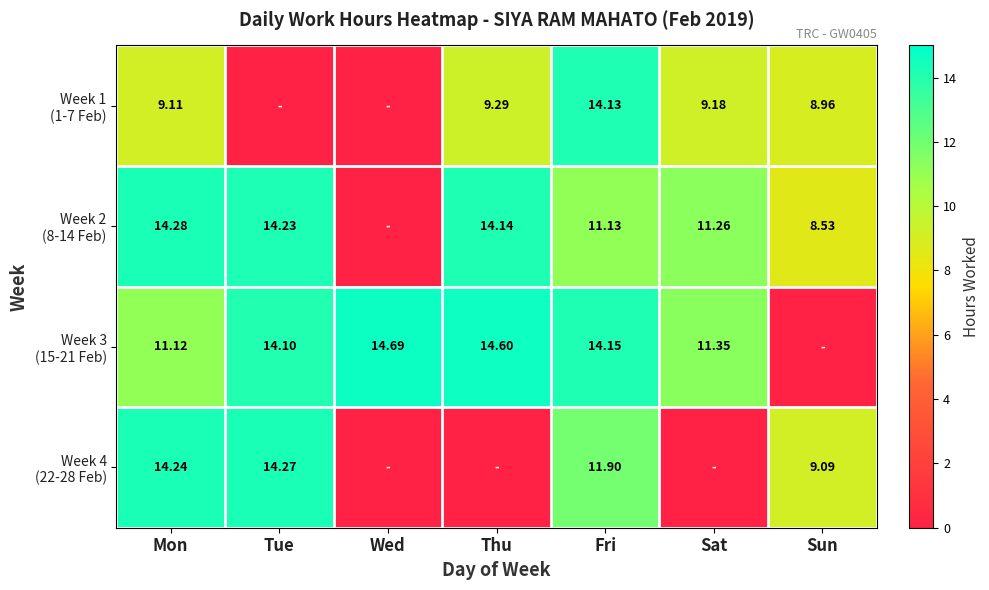

What is the difference between the maximum and minimum values in the row_2 series?

14.7